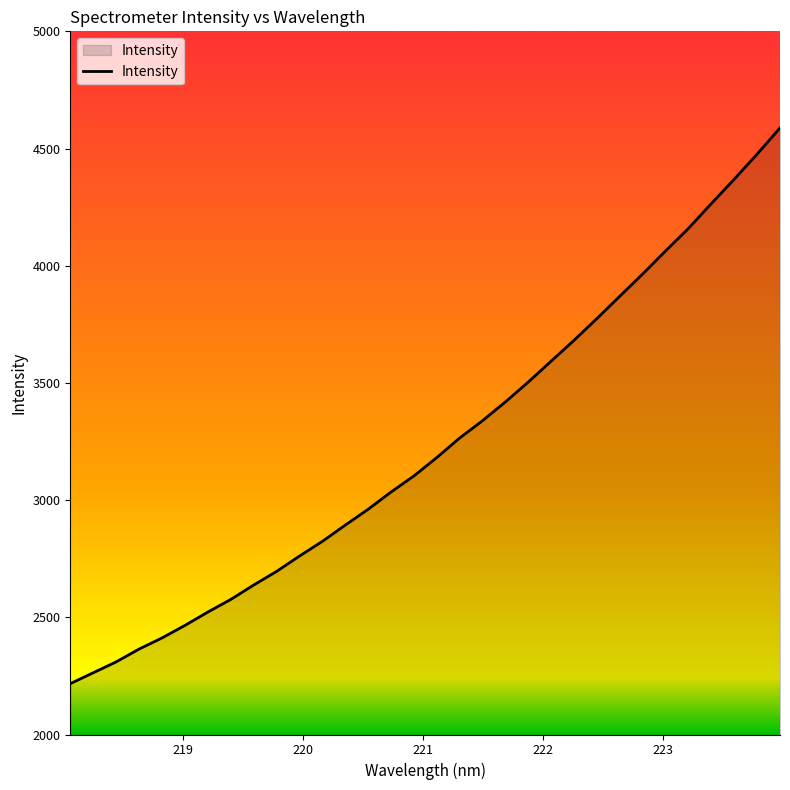

What is the difference between the maximum and minimum values?

2371.0